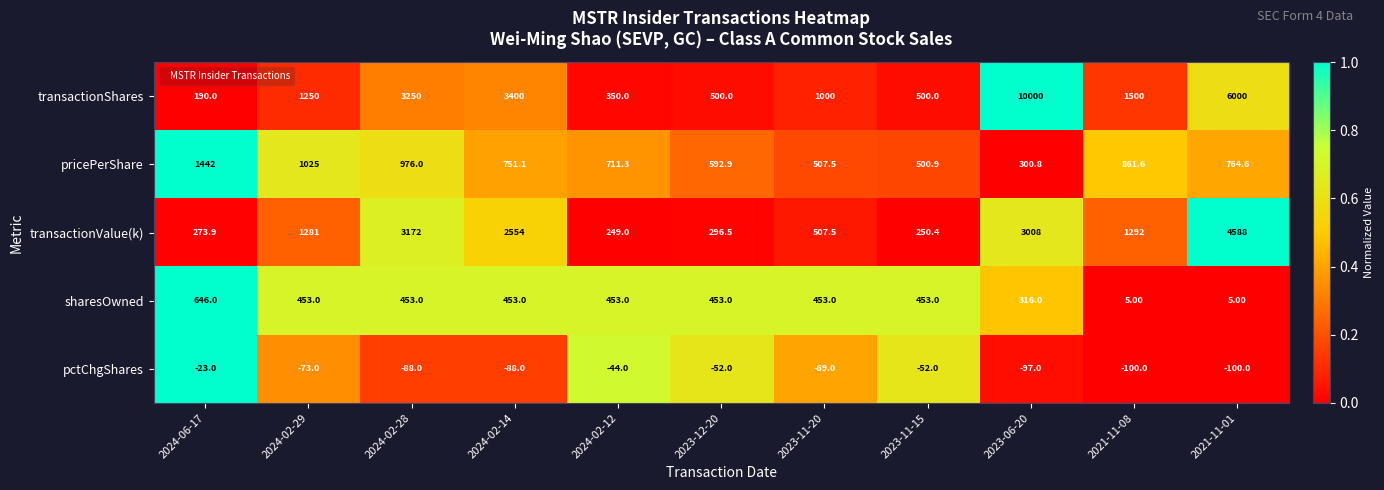

Which series changed the most between 2024-02-28 and 2021-11-01?

transactionShares